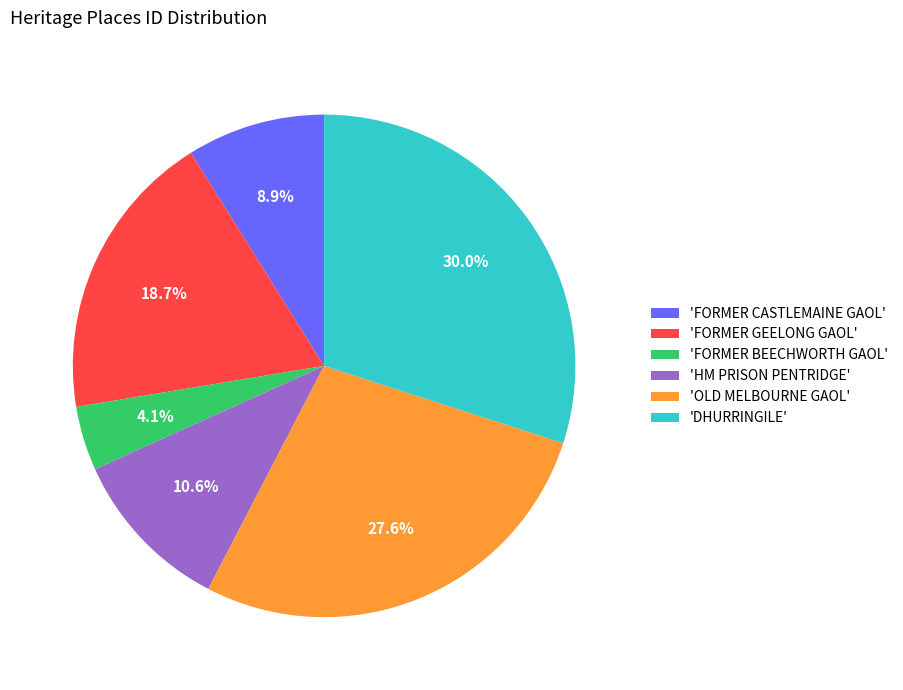

To the nearest percent, what is the difference between the largest and smallest slice percentages?

26%